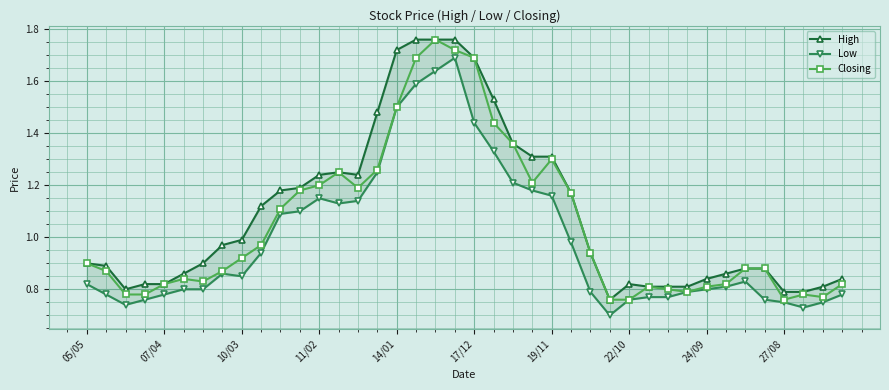

What is the value of the High point at the 3rd from the left?

0.8